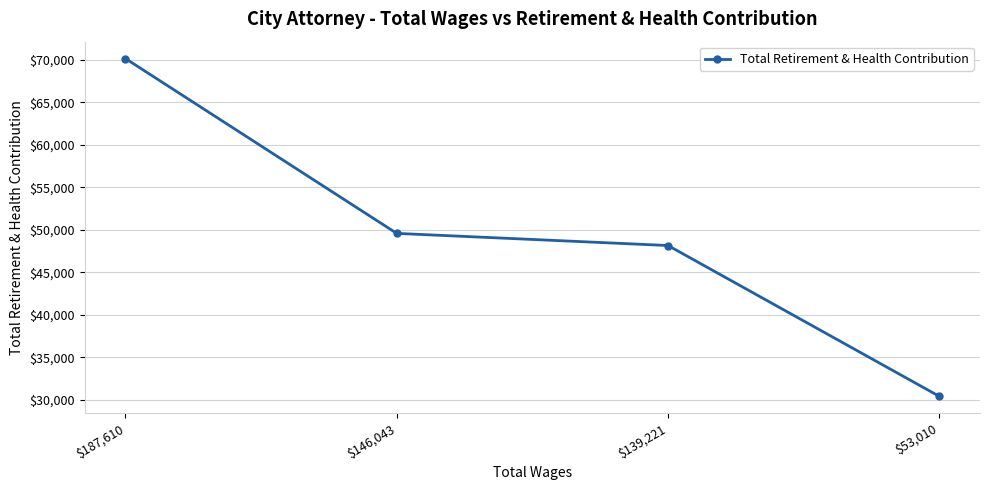

Is it true that the value at $53,010 is 30388?

True